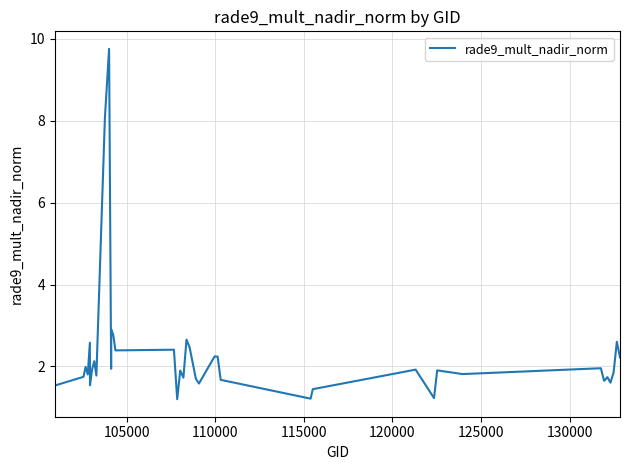

Does the chart display data point markers on the line(s)?

No